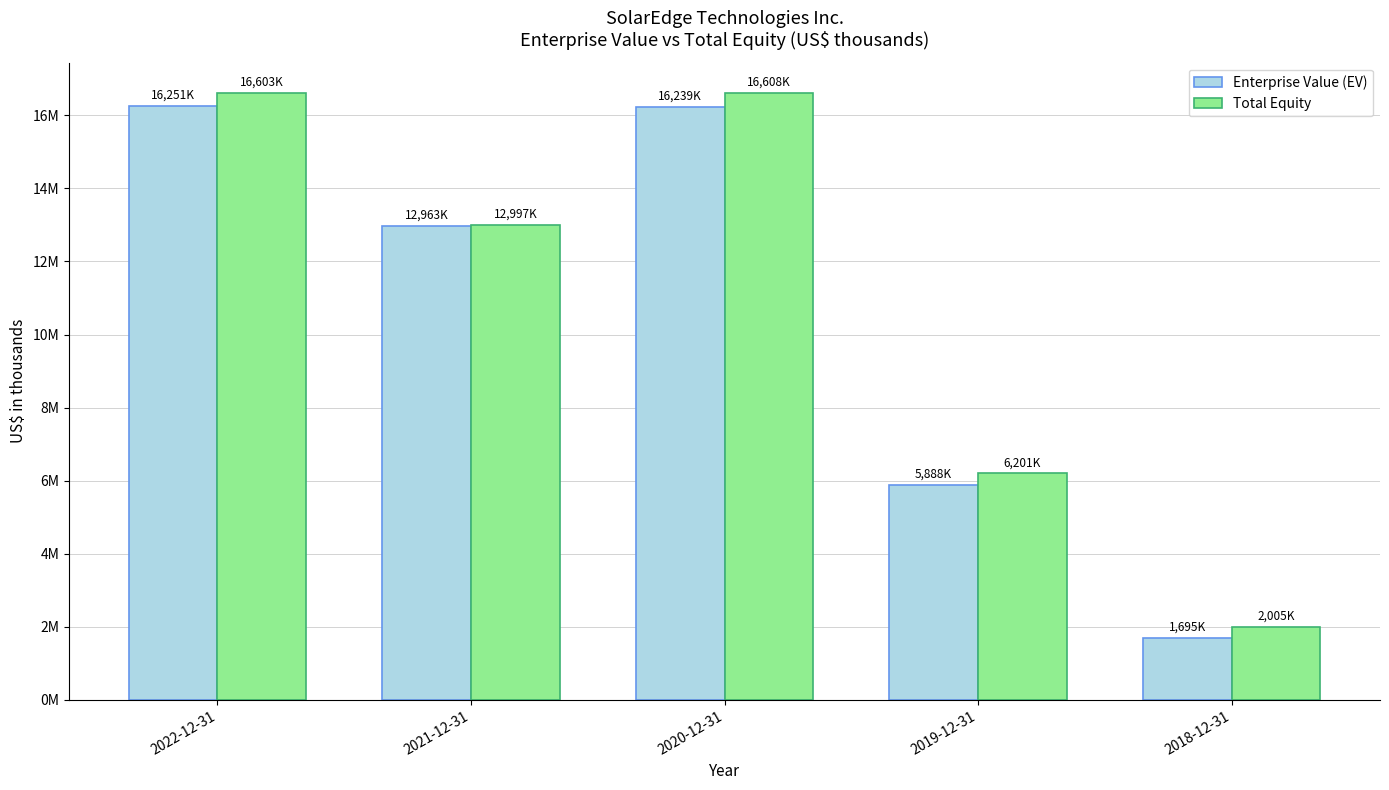

Which series changed the most between 2022-12-31 and 2018-12-31?

Total Equity